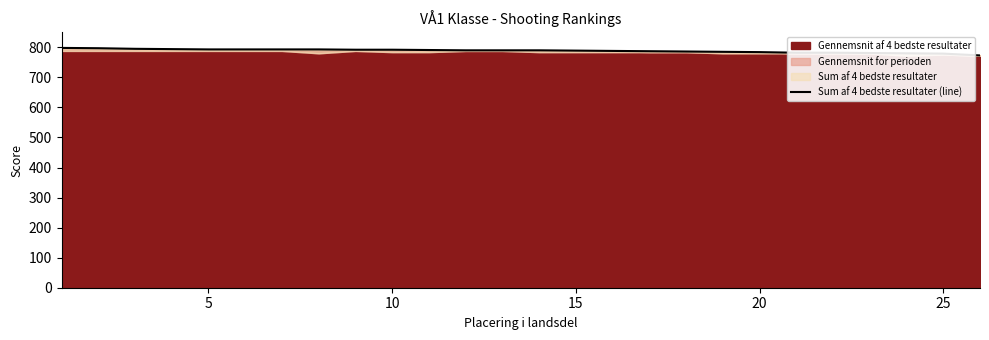

Is it true that the value at 17 is 1288?

False